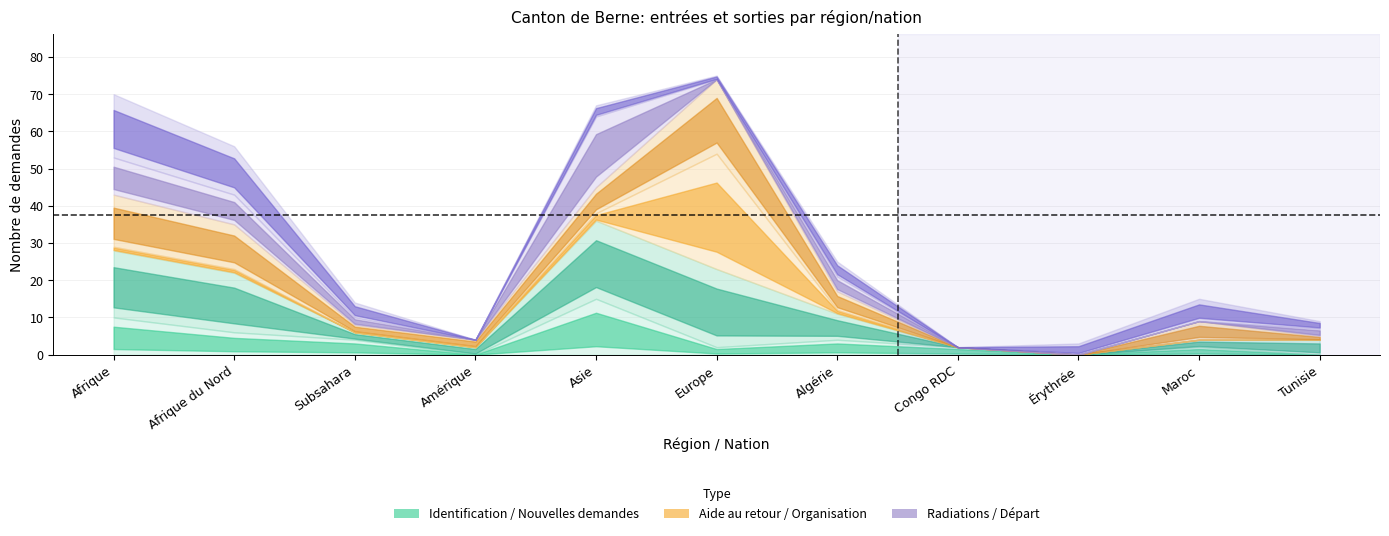

What position from the left is Amérique?

4